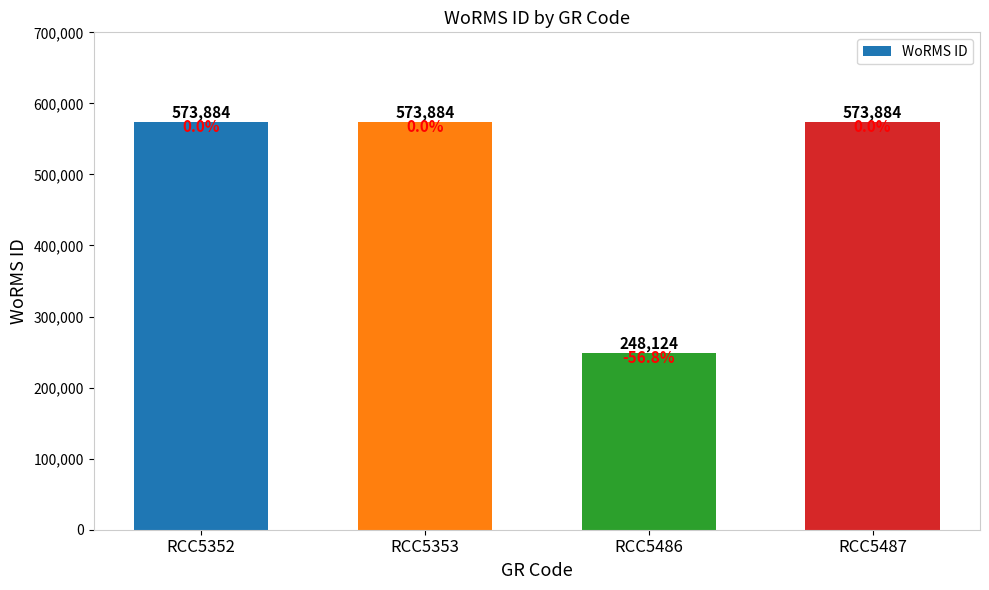

The value at RCC5487 is 388401. True or false?

False